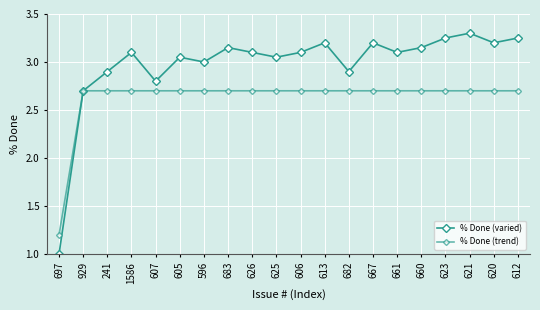

The value of % Done (varied) at 596 is 3.0. True or false?

True